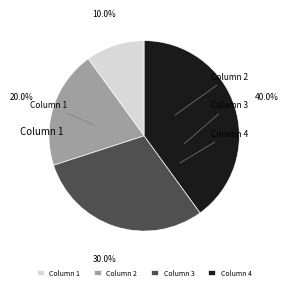

Which category has the biggest portion of the pie?

Column 4